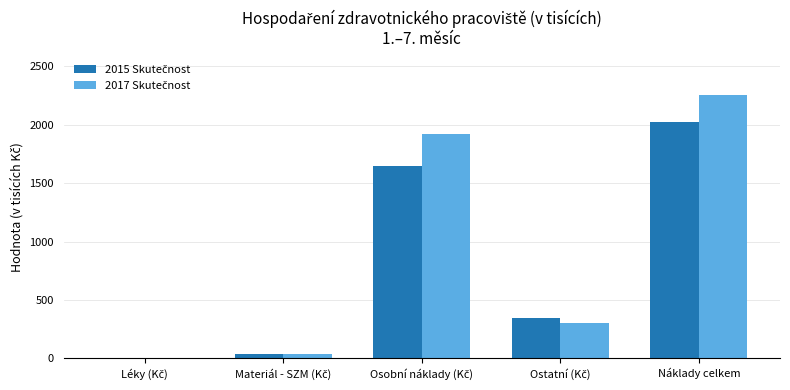

What is the greatest value displayed?

2258.2